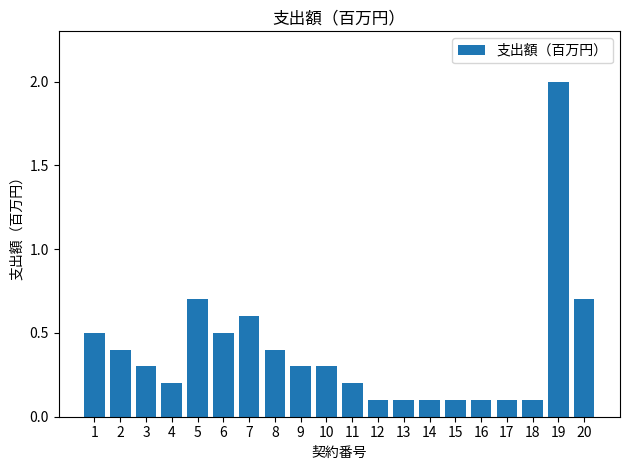

What is the difference between the second highest and minimum values?

0.6